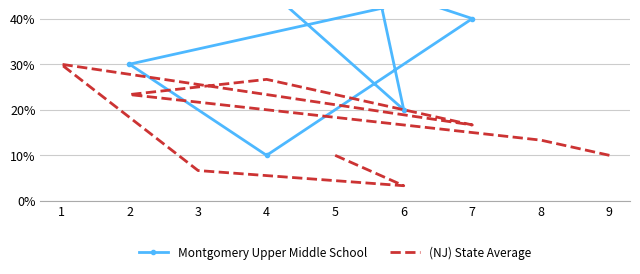

How many interior local peaks does the Montgomery Upper Middle School series have?

1